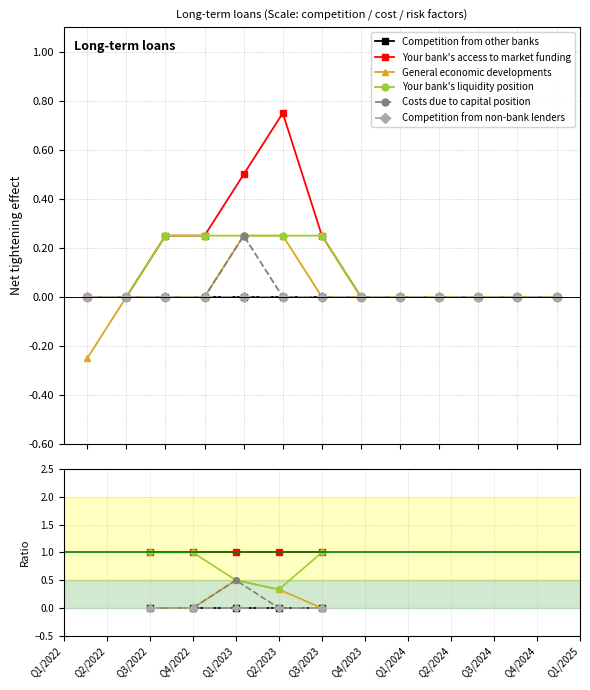

What is the label of the 3rd point from the left?

Q3/2022